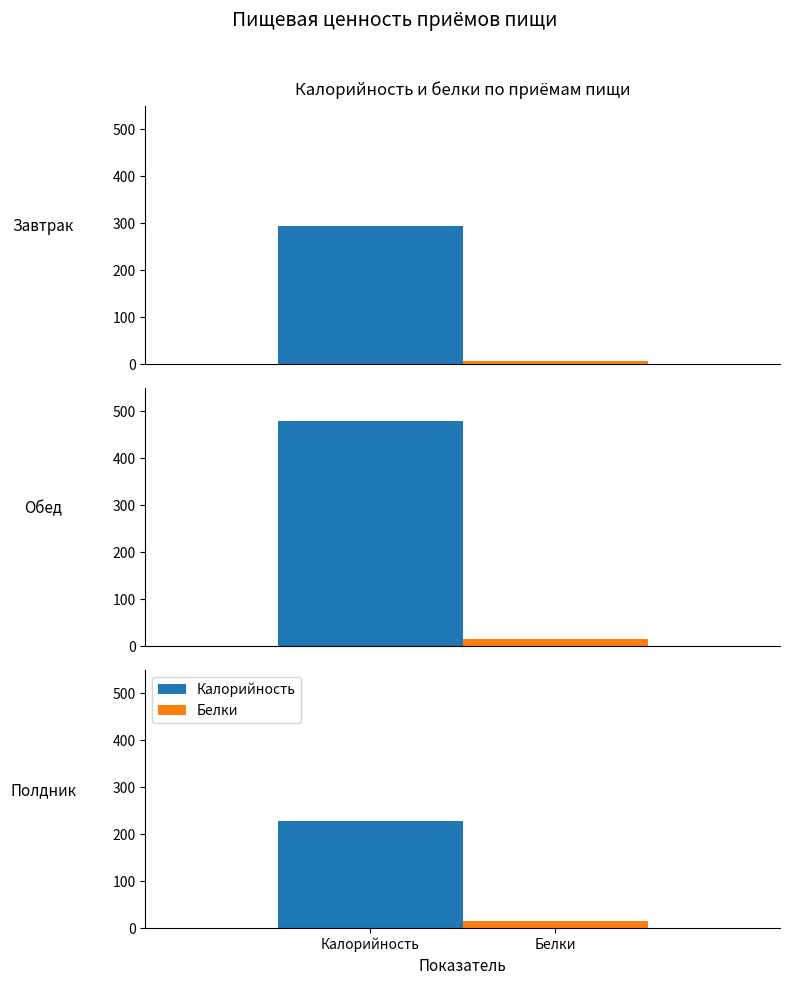

Reading left to right, transcribe all the data shown in this chart.

Калорийность: Завтрак=294.0	Обед=479.2	Полдник=228.3
Белки: Завтрак=7.6	Обед=14.9	Полдник=16.3